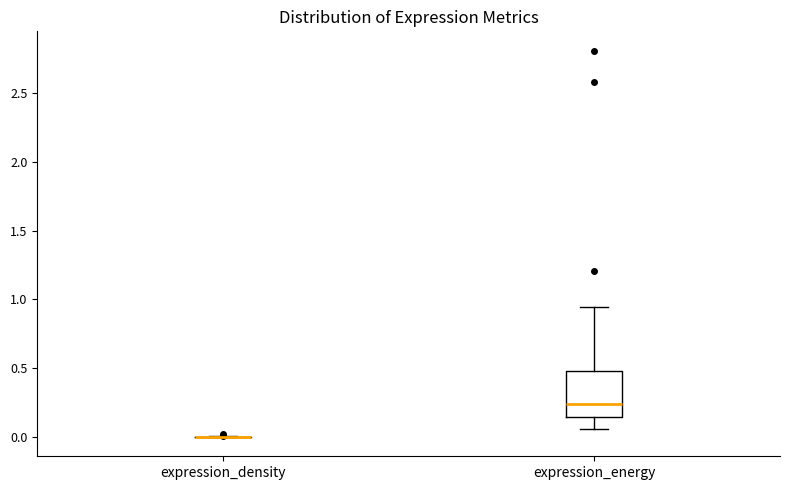

Reading left to right, transcribe this box plot: for each box, give where its median line is, the range the box spans, and where its two whiskers end, as read against the y-axis. The values are not printed on the chart, so give them approximately, as read against the axis.

expression_density: box collapsed to a line at 0.00, whiskers 0.00 to 0.00
expression_energy: median 0.25, box 0.15 to 0.50, whiskers 0.05 to 0.95